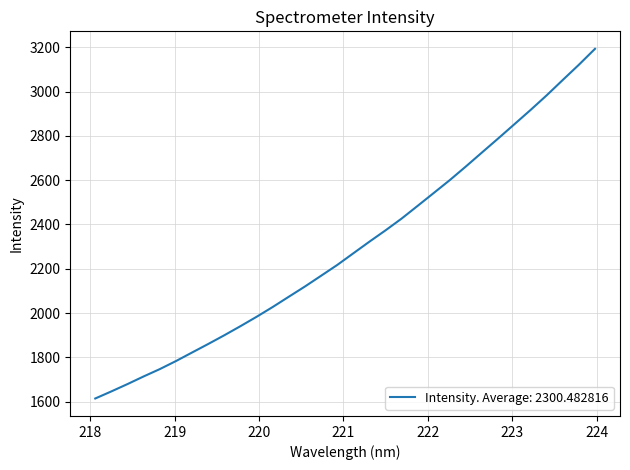

What is the difference between the maximum and minimum values?

1579.4